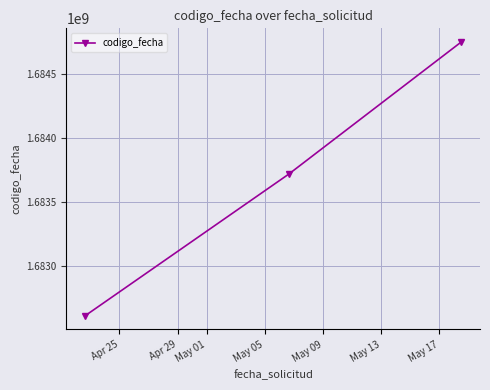

What is the average value?

1683693732